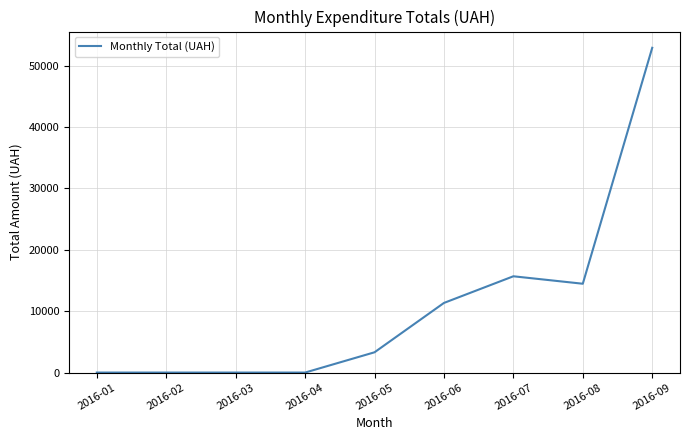

Reading left to right, what are all the values shown in this chart?

0.0	0.0	0.0	0.0	3303.3	11346.0	15689.4	14474.2	52923.5